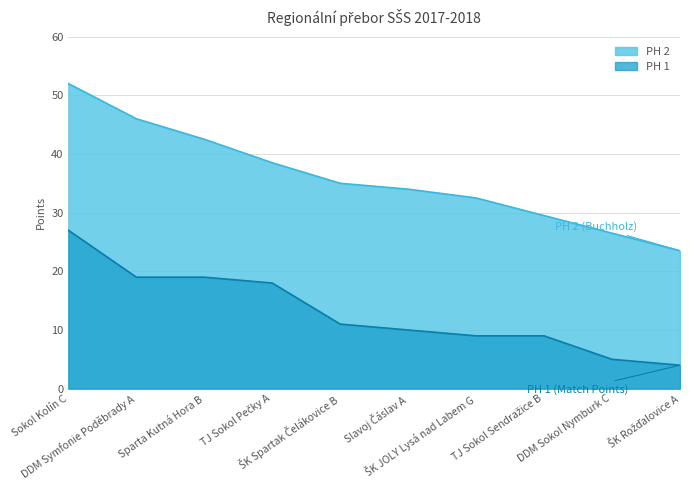

Rank the series by their average value, from lowest to highest.

PH 1, PH 2